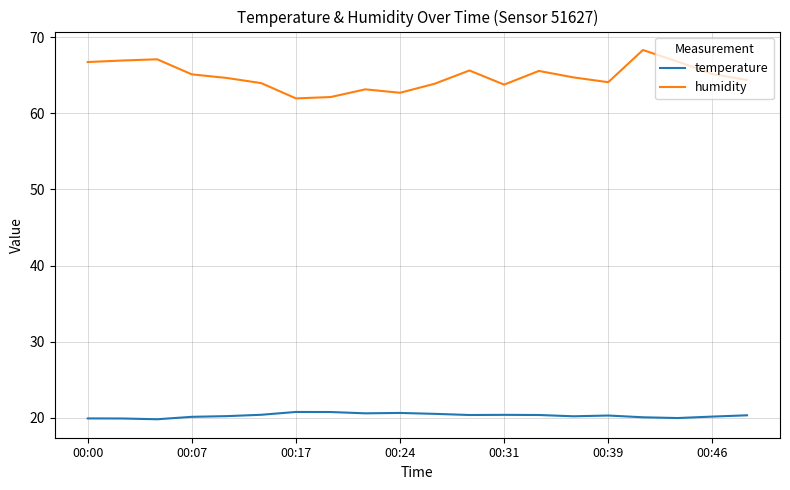

Which series has the largest range (max minus min)?

humidity